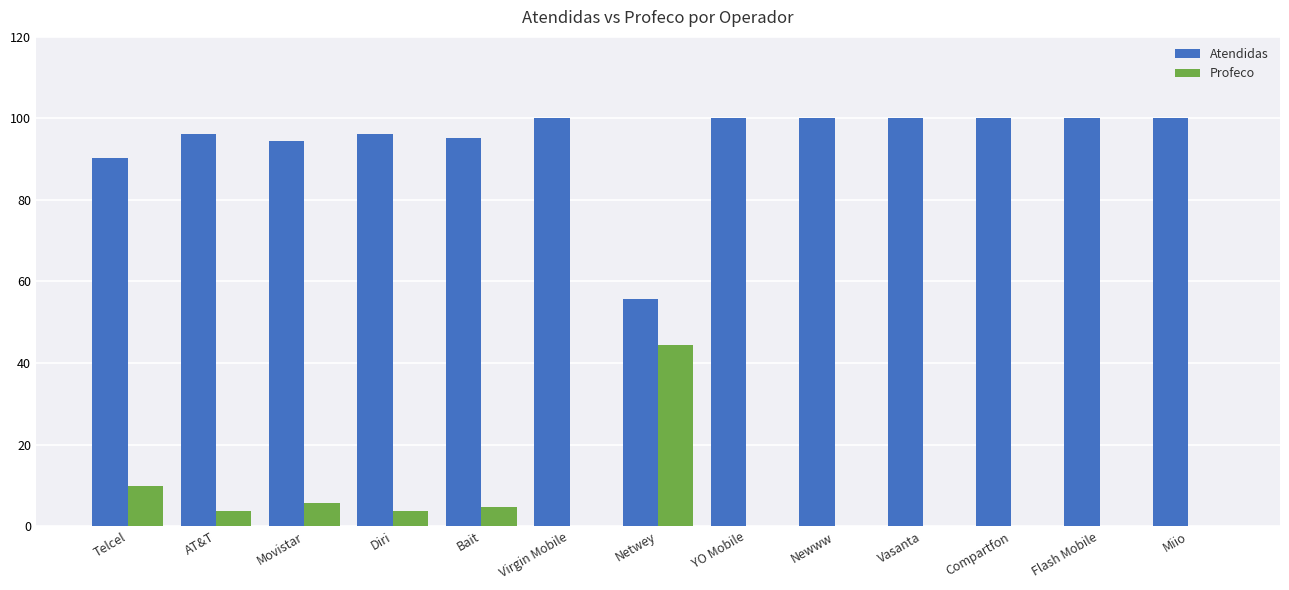

What is the sum of the Atendidas values at Vasanta and Movistar?

194.4